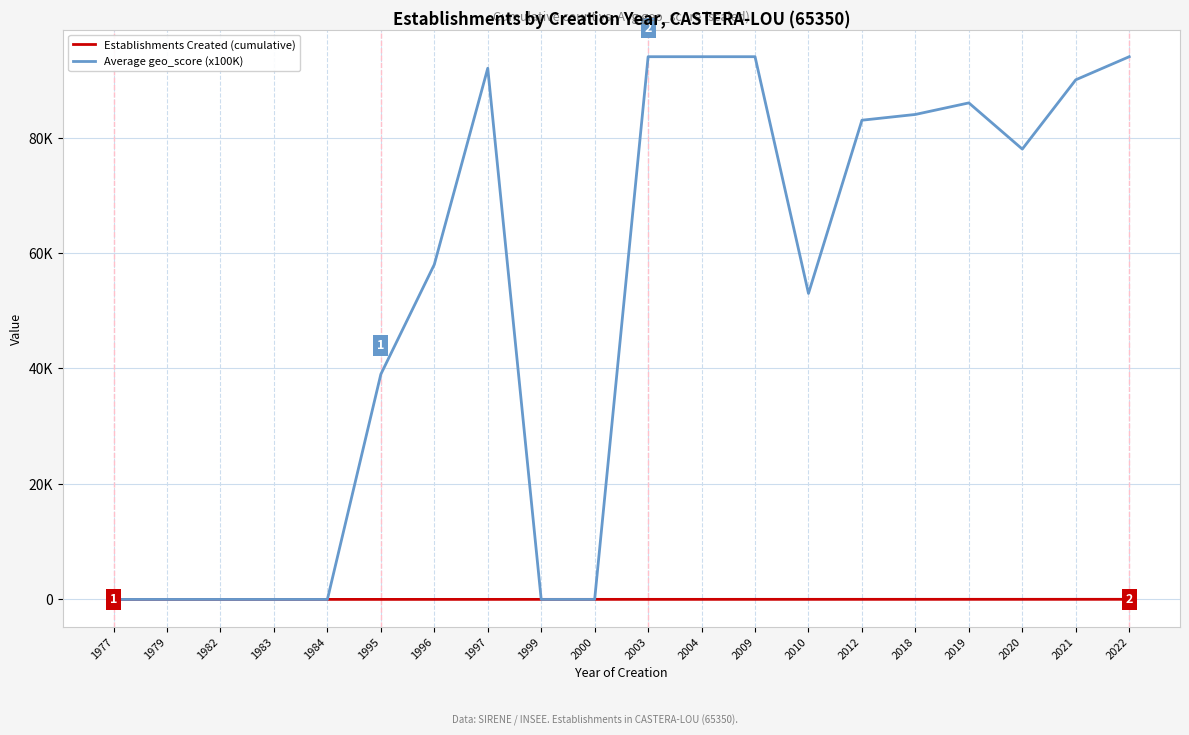

In Average geo_score (x100K), how many points are lower than both neighbors (excluding endpoints)?

2